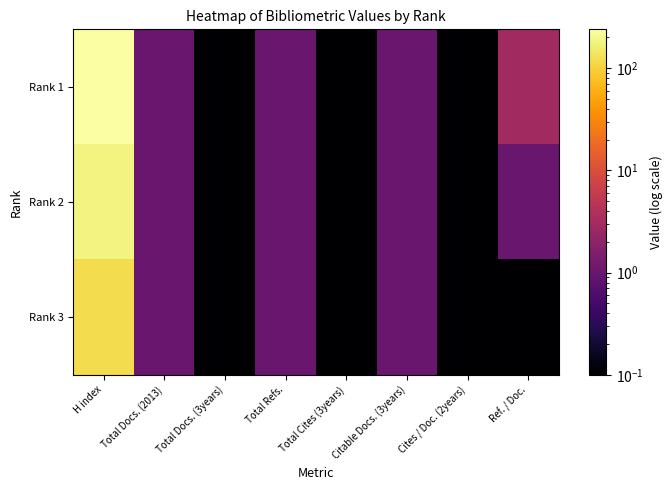

What is the greatest value displayed?

239.0